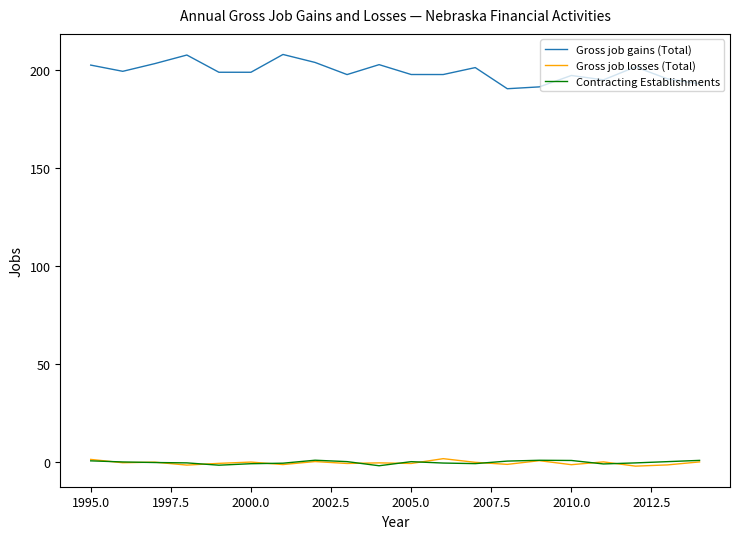

What is the greatest value displayed?

207.9